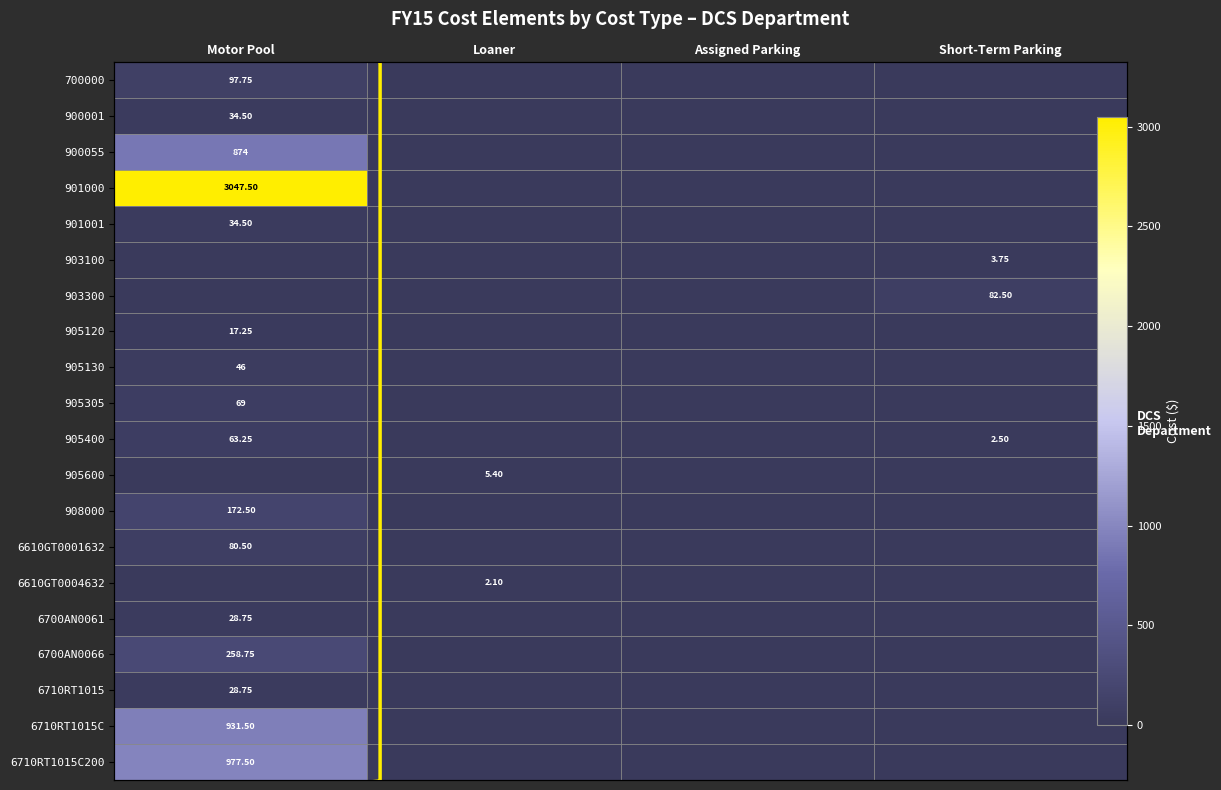

Is the value of 905120 at Short-Term Parking greater than the value of 6700AN0066 at Motor Pool?

No